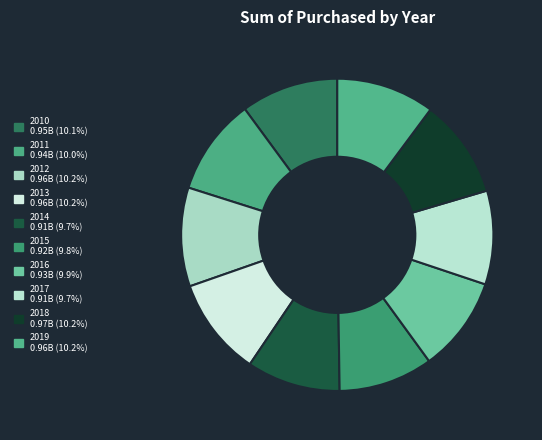

How many segments does this pie chart have?

10